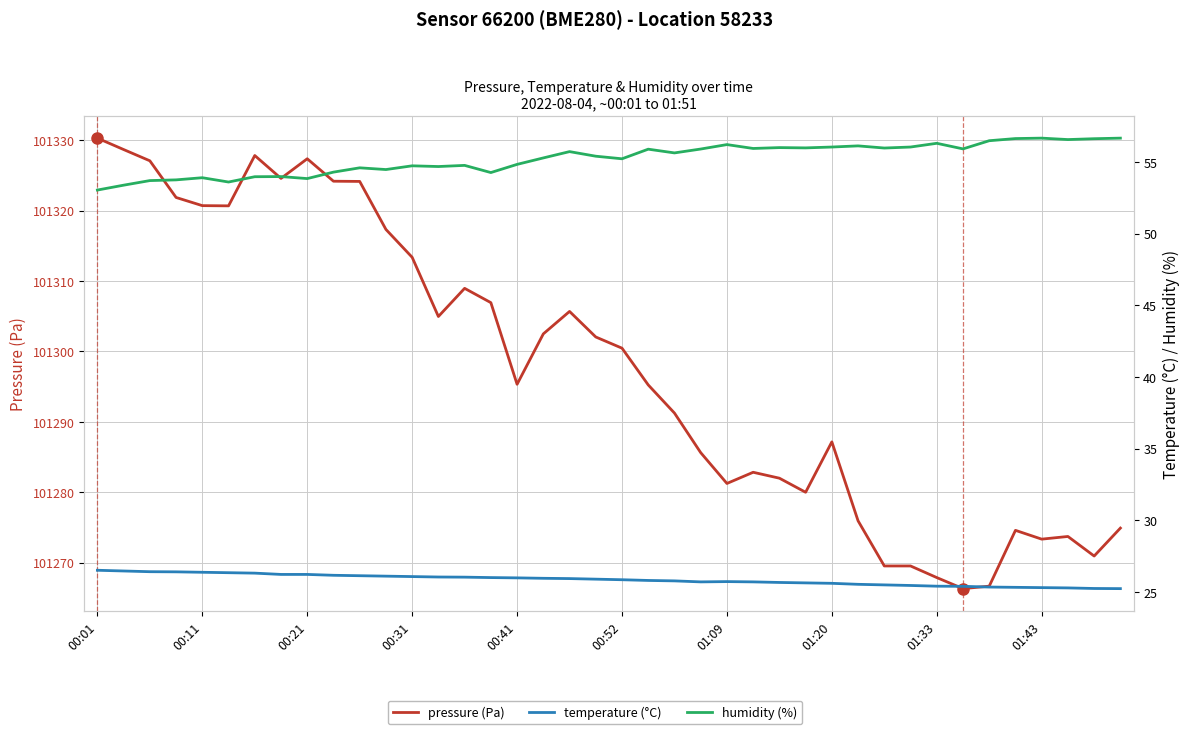

What is the minimum value for humidity (%)?

53.0